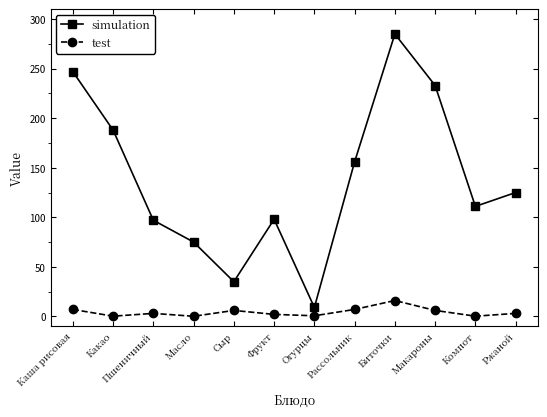

Rank the series by their average value, from highest to lowest.

simulation, test